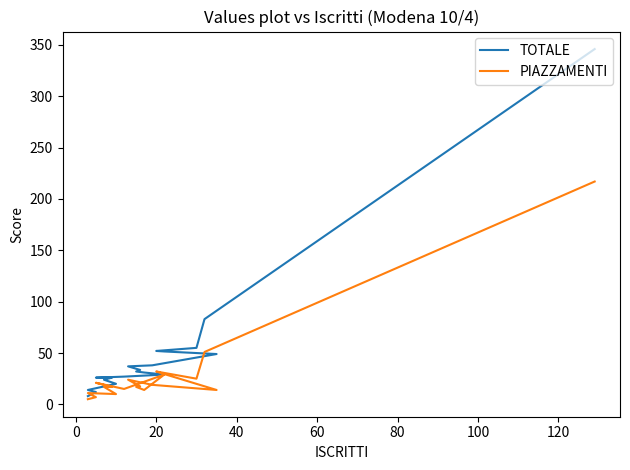

How many lines are shown in the chart?

2